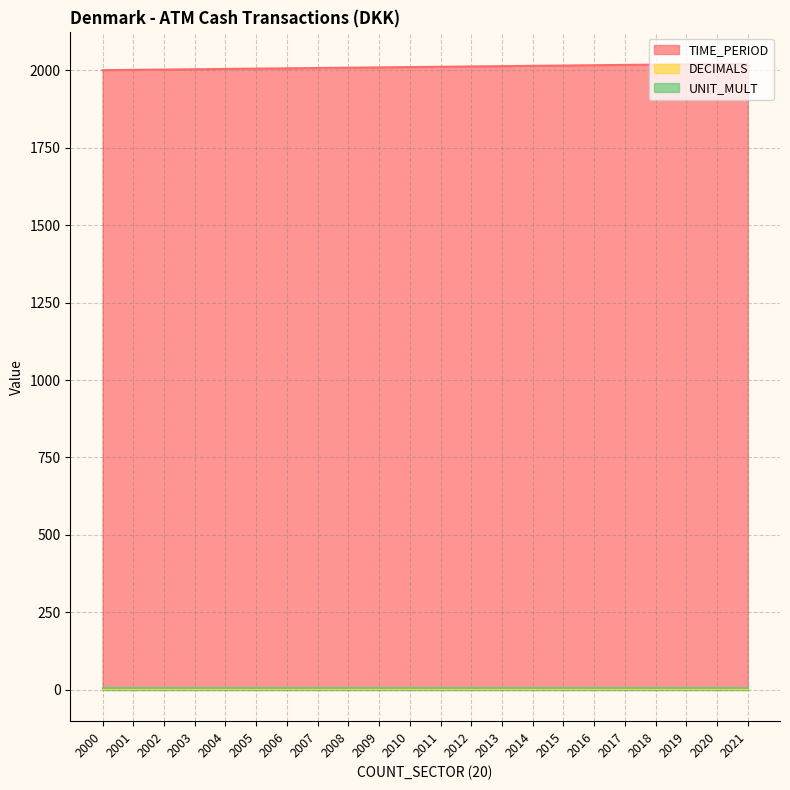

Which has a higher value, 2011 or 2013?

2013